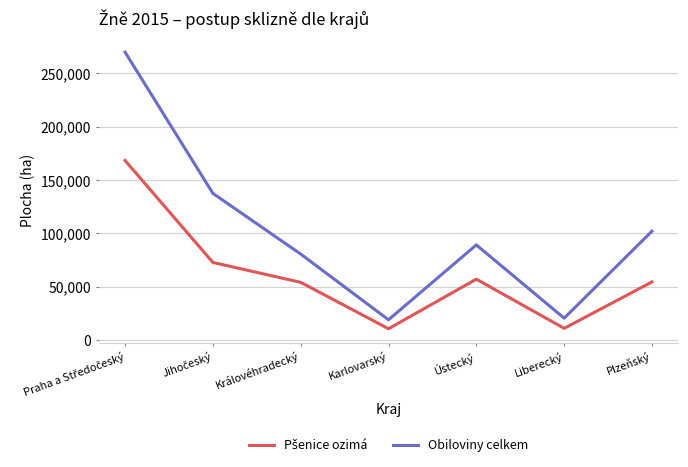

What is the difference between the second highest and second lowest values in the Obiloviny celkem series?

116828